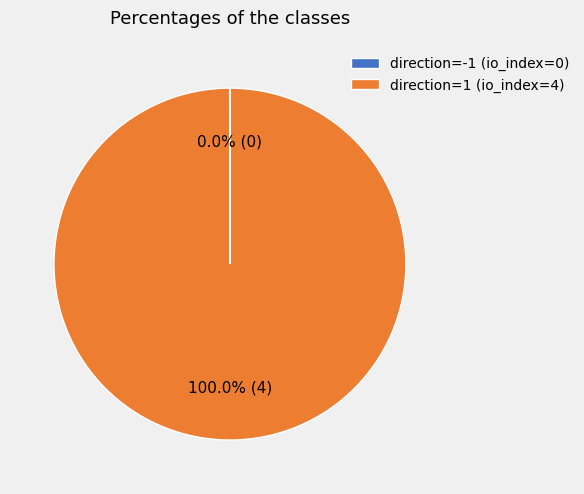

Does direction=1 (io_index=4) represent more than half of the total?

Yes